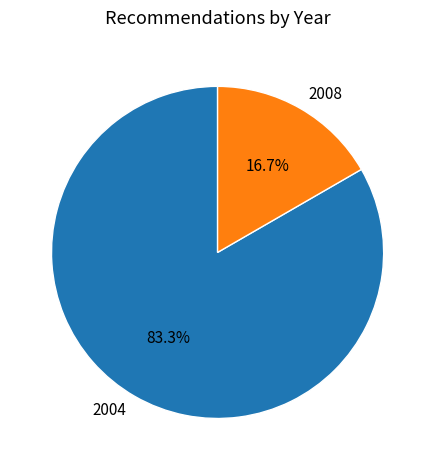

Which slice is the largest?

2004